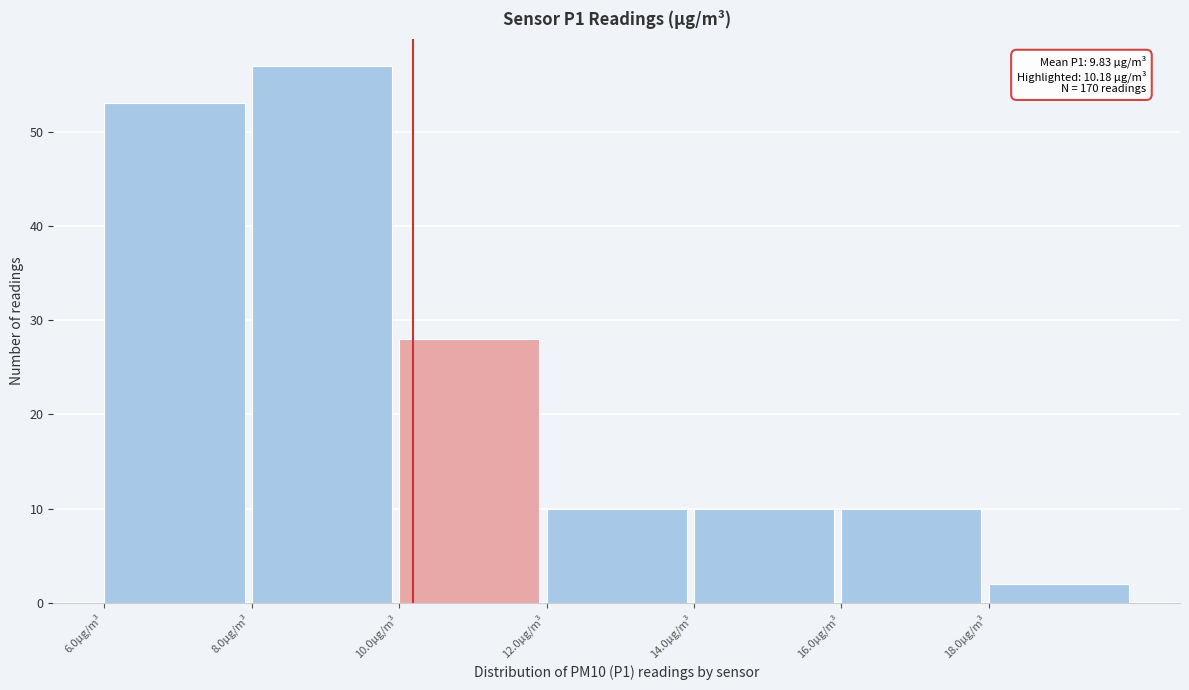

Over which range of the x-axis is the bar tallest?

8 to 10